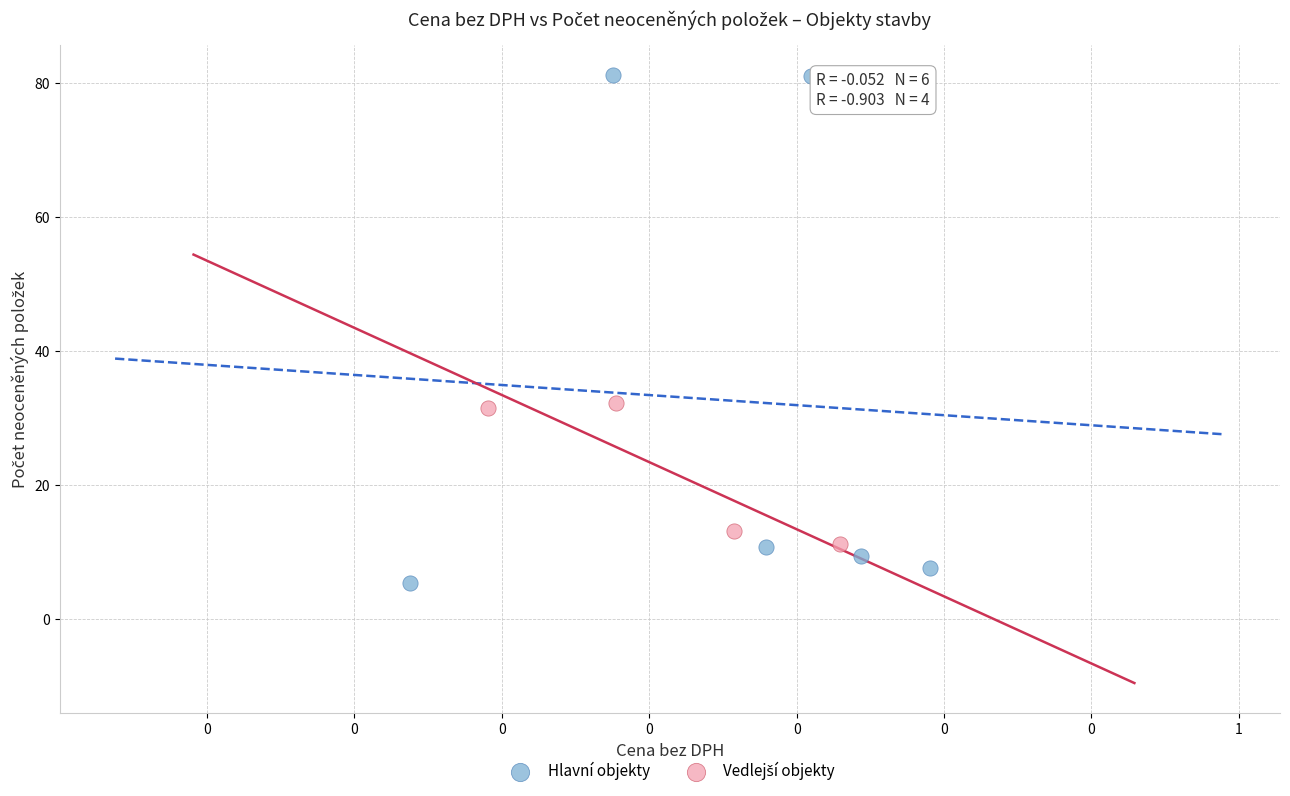

Which series reaches the minimum Y coordinate?

Hlavní objekty